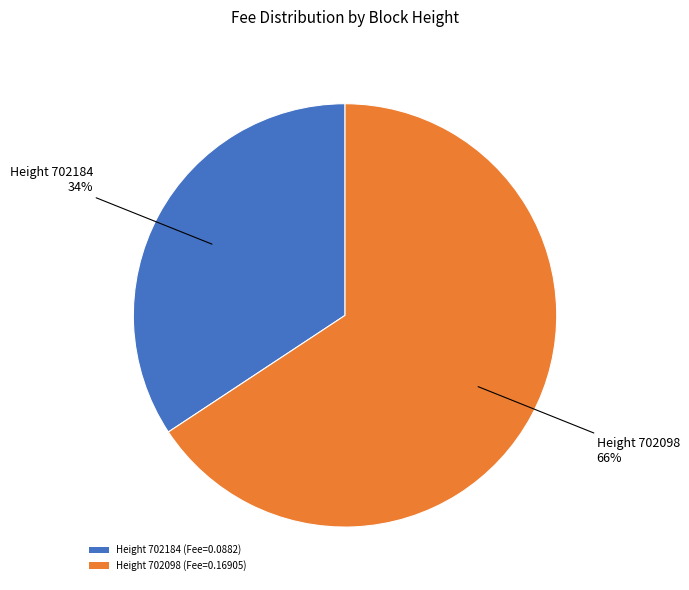

Is the sum of Height 702098 (Fee=0.16905) and Height 702184 (Fee=0.0882) greater than half?

Yes